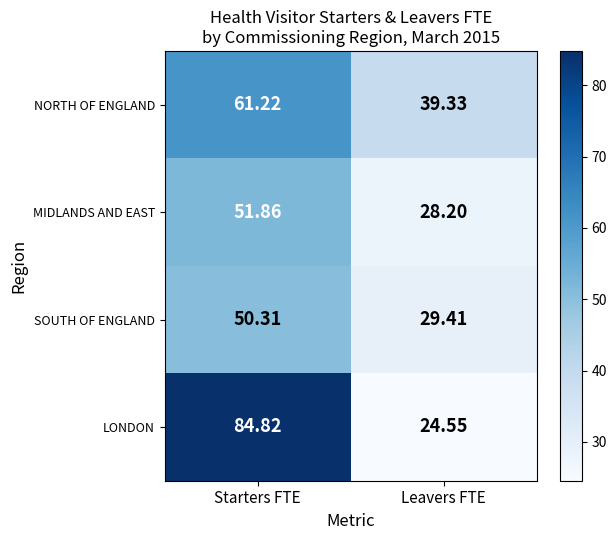

Which category has the lowest value across all series?

Leavers FTE